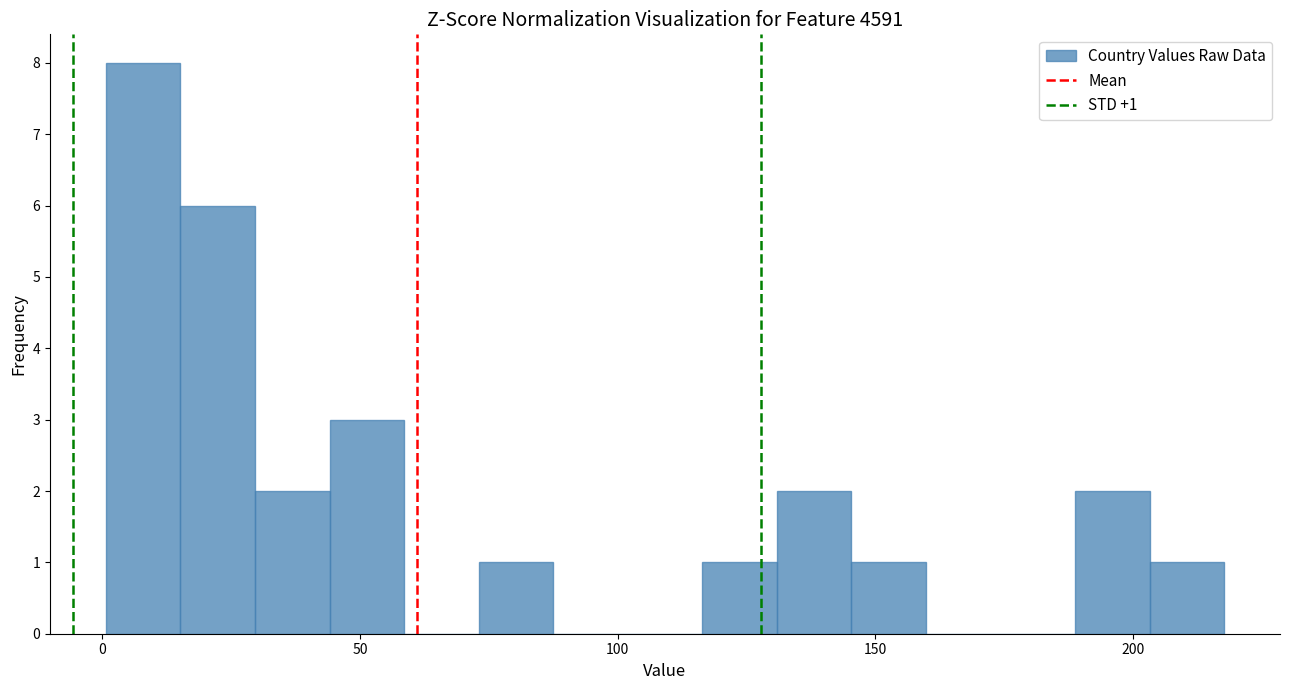

Around what value on the x-axis is the tallest bar? Give the approximate position of its centre, as read against the axis.

10